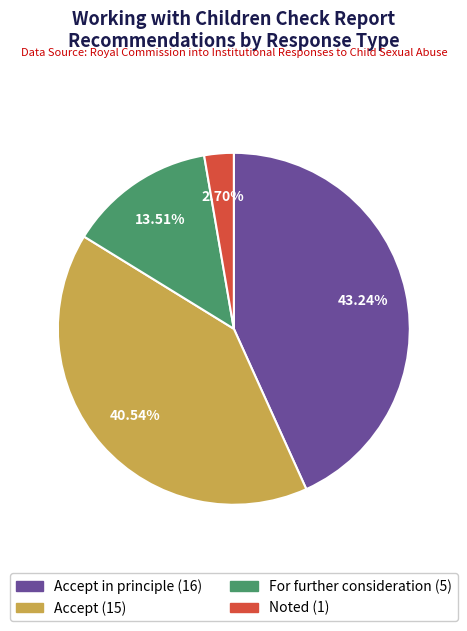

Is there any slice that represents more than half of the pie?

No